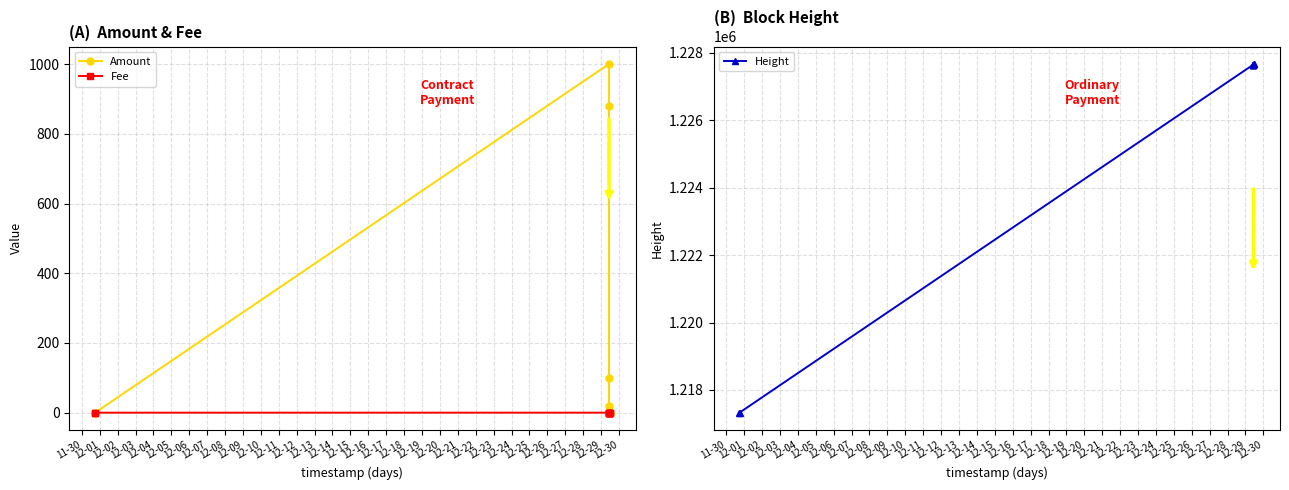

What is the highest value of the Height series?

1227669.0